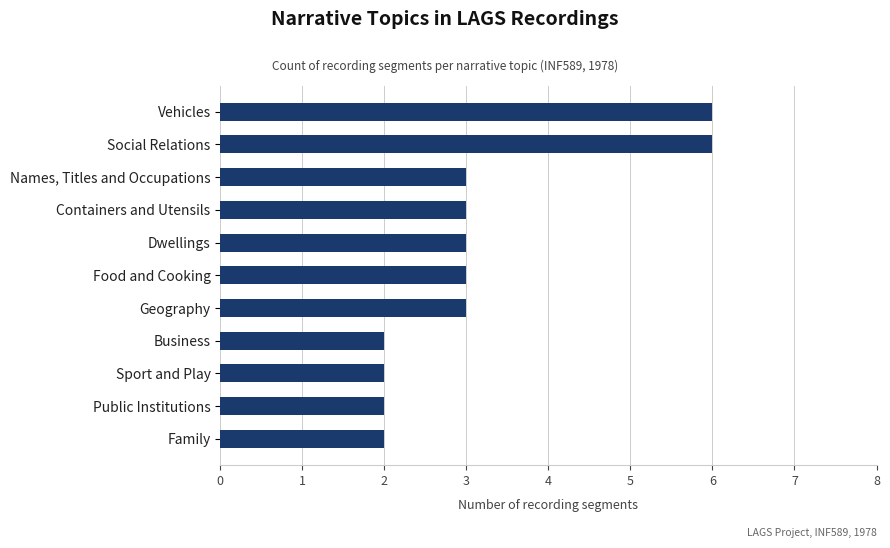

Count the number of categories in the chart.

11